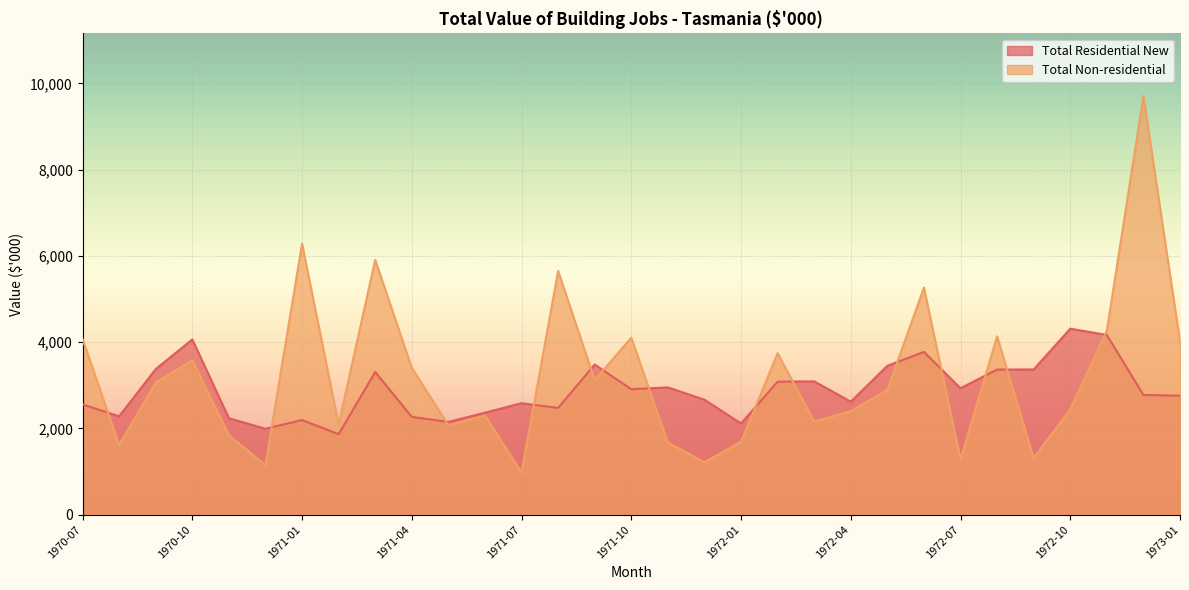

Is the value of Total Non-residential at 1970-10 greater than the value of Total Residential New at 1970-10?

No